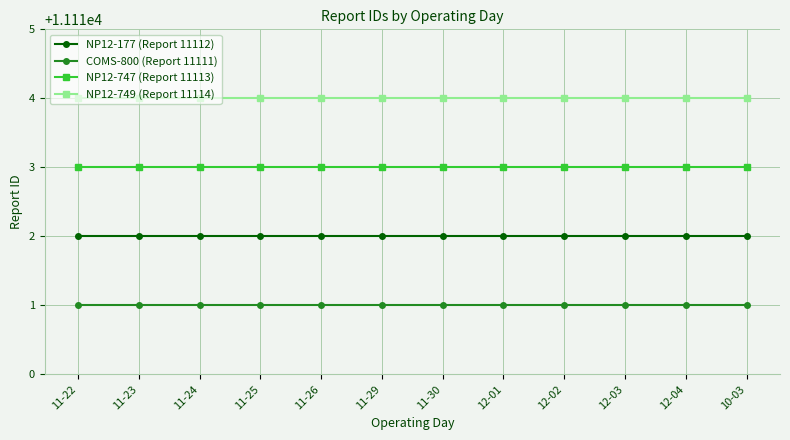

Reading left to right, extract all data points from this chart.

NP12-177 (Report 11112): 11112	11112	11112	11112	11112	11112	11112	11112	11112	11112	11112	11112
COMS-800 (Report 11111): 11111	11111	11111	11111	11111	11111	11111	11111	11111	11111	11111	11111
NP12-747 (Report 11113): 11113	11113	11113	11113	11113	11113	11113	11113	11113	11113	11113	11113
NP12-749 (Report 11114): 11114	11114	11114	11114	11114	11114	11114	11114	11114	11114	11114	11114